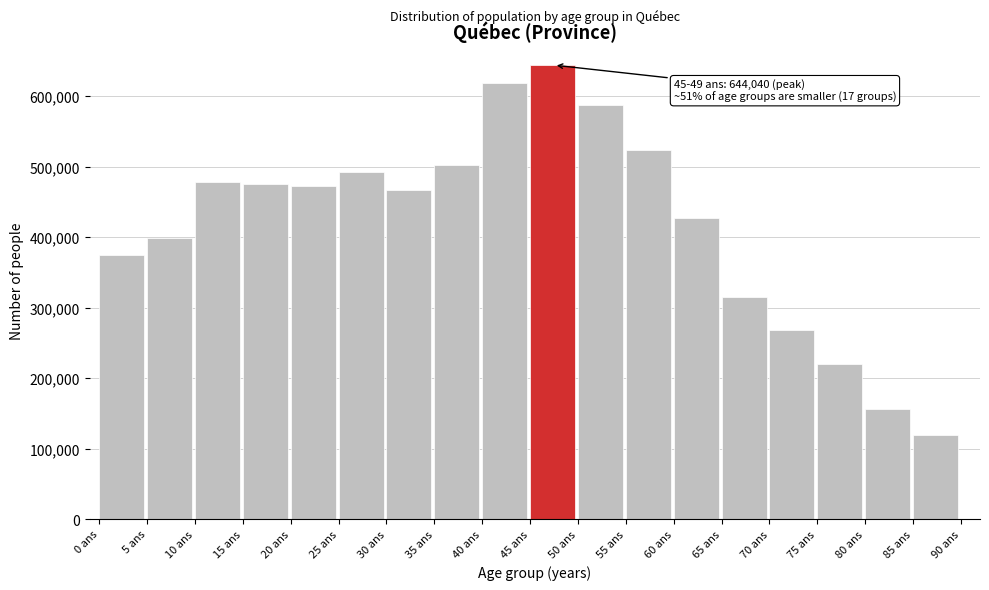

Reading right to left, transcribe all the data shown in this chart.

85 ans=119285	80 ans=156775	75 ans=220530	70 ans=268145	65 ans=315560	60 ans=428070	55 ans=524350	50 ans=588085	45 ans=644040	40 ans=619120	35 ans=502300	30 ans=467325	25 ans=492870	20 ans=472170	15 ans=475005	10 ans=478255	5 ans=398980	0 ans=375270